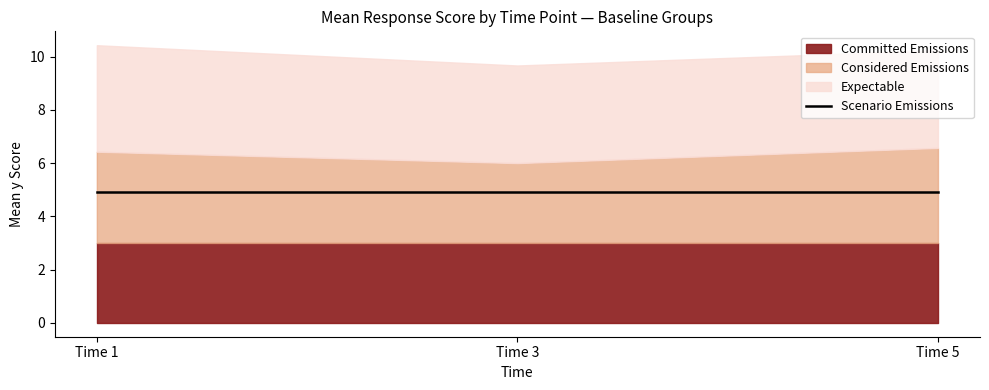

What is the difference between the maximum and minimum values in the Expectable series?

0.2